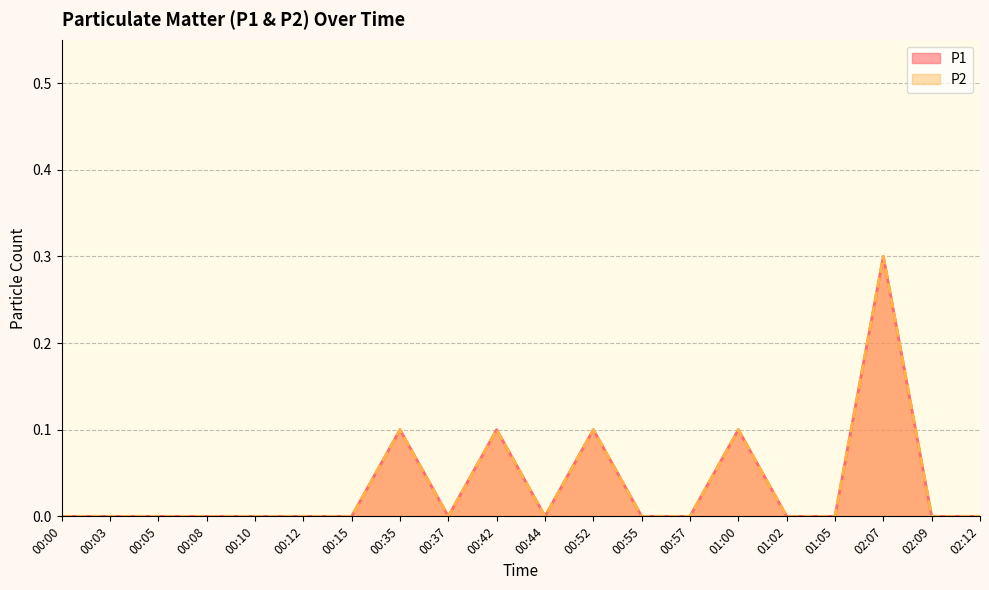

What position from the right is 02:12?

1